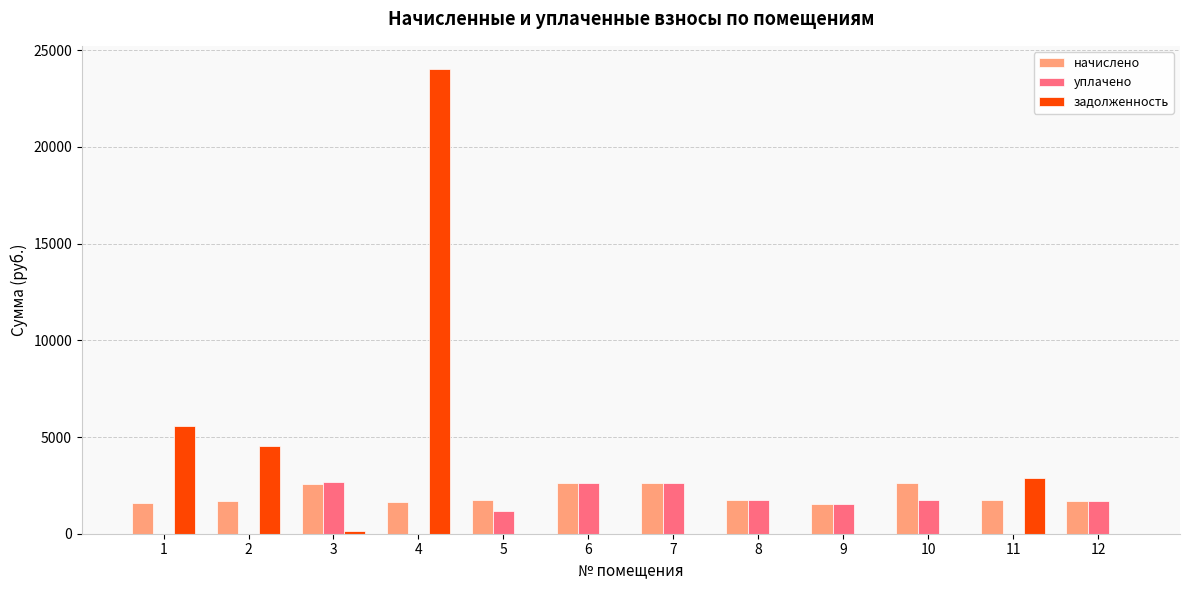

What is the difference between the уплачено values at 10 and 7?

866.4